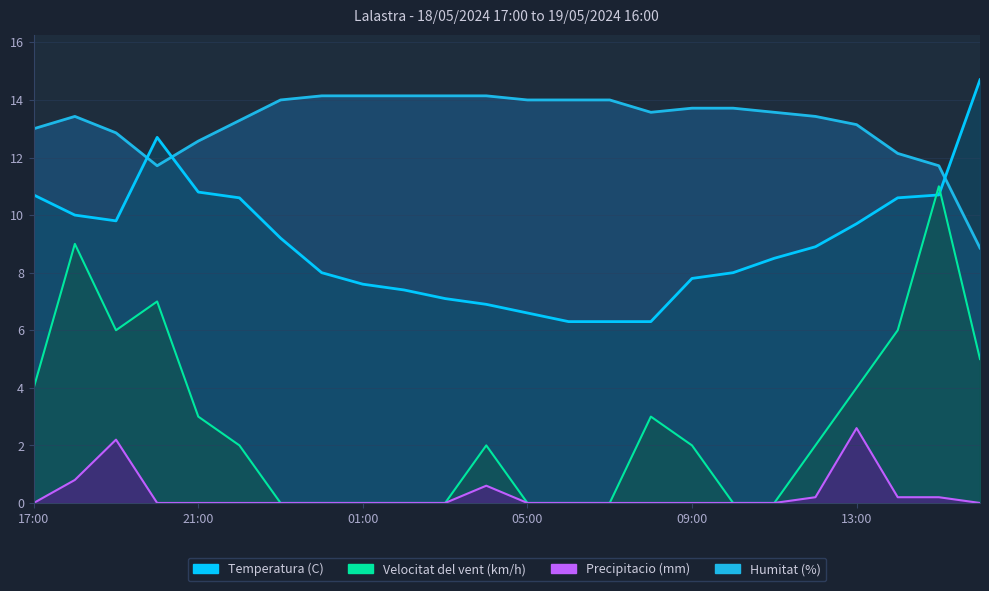

How many values in the Velocitat del vent (km/h) series exceed 2?

10